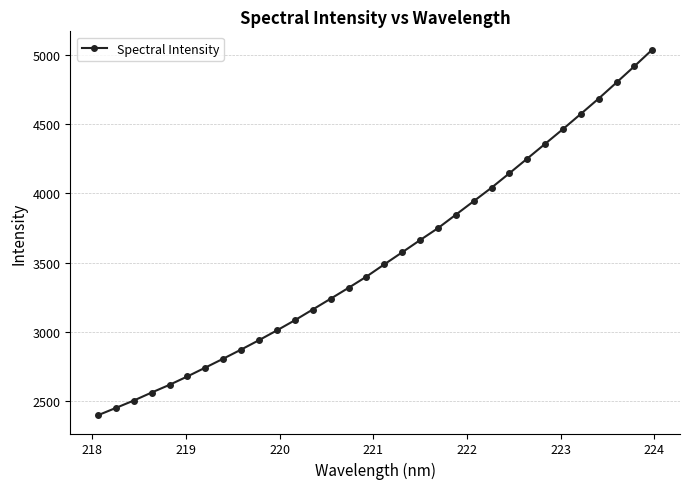

What is the smallest value displayed?

2399.7